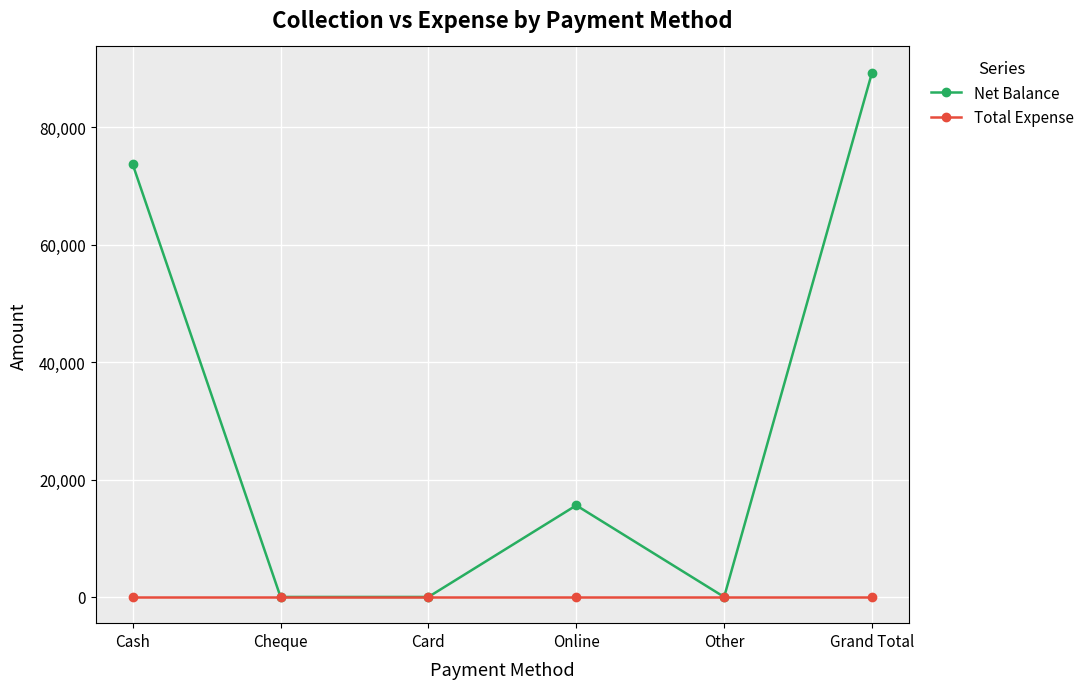

What is the sum of all Net Balance values?

178600